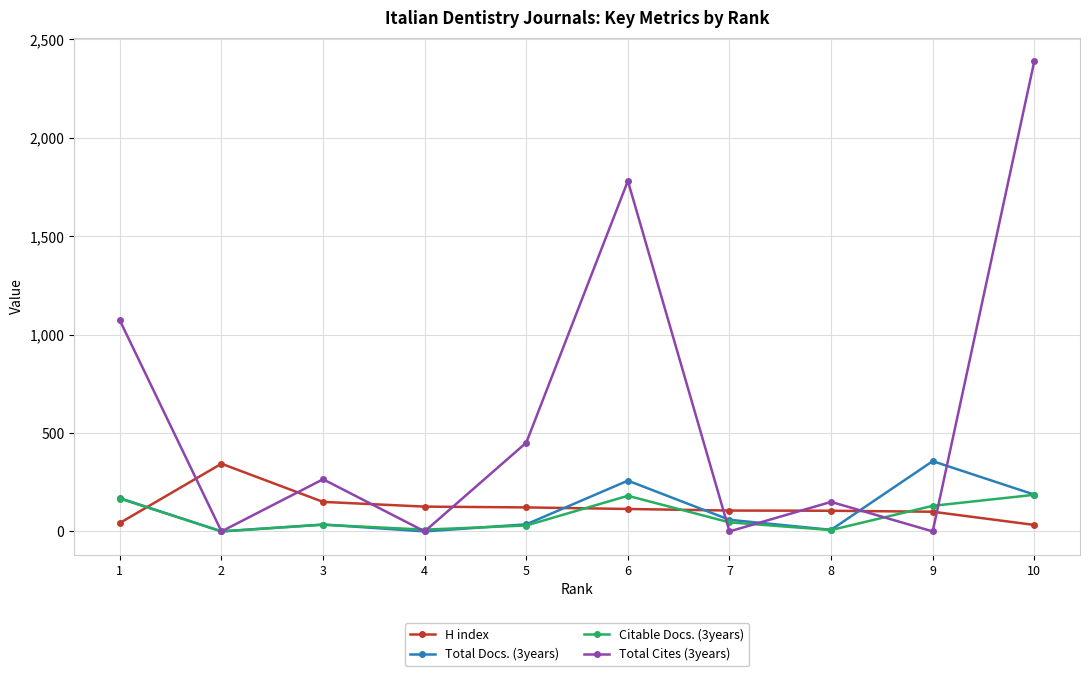

What is the maximum value for Total Cites (3years)?

2389